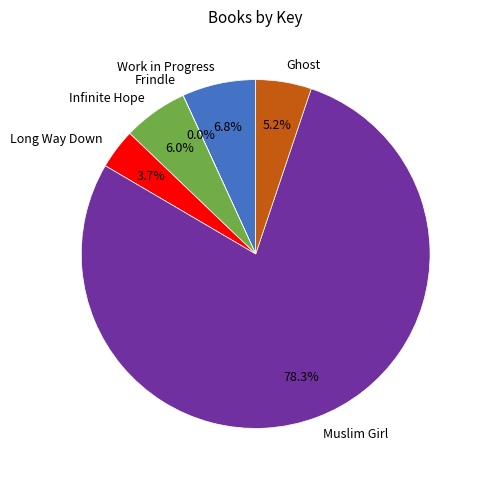

Is there a majority slice in this chart?

Yes